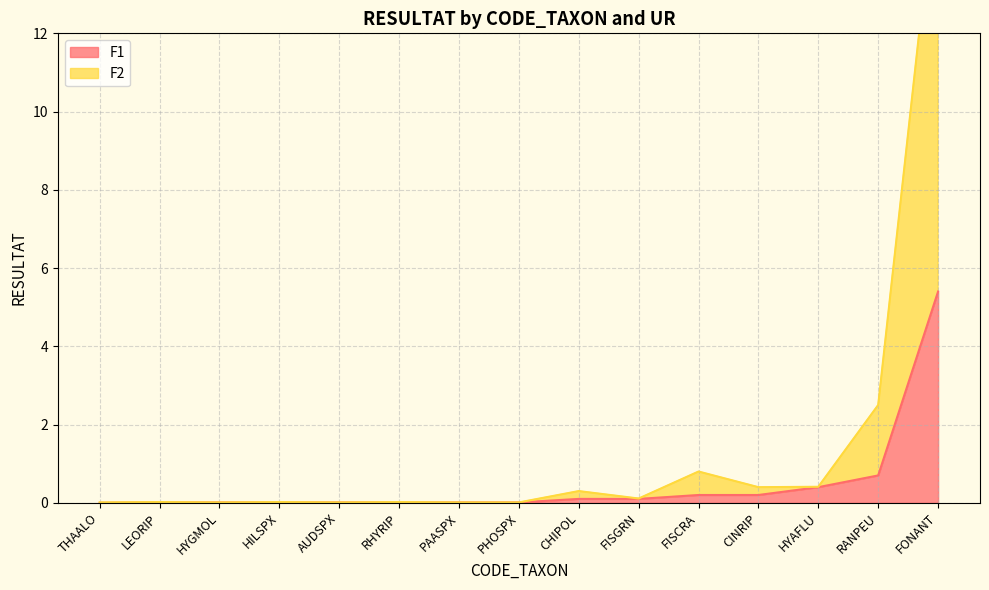

Which series changed the most between THAALO and PHOSPX?

F1